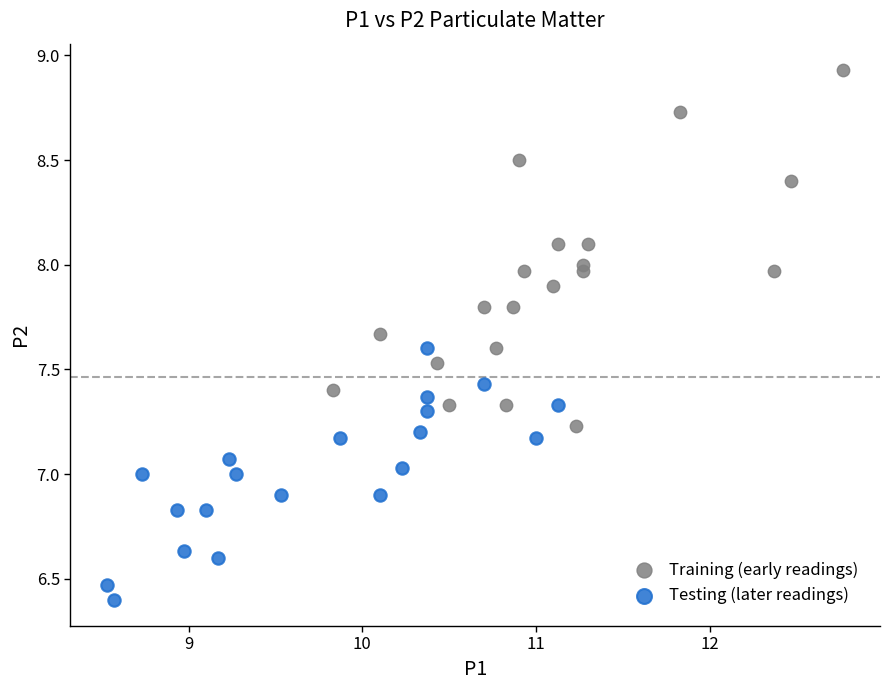

Which series reaches the maximum Y coordinate?

Training (early readings)